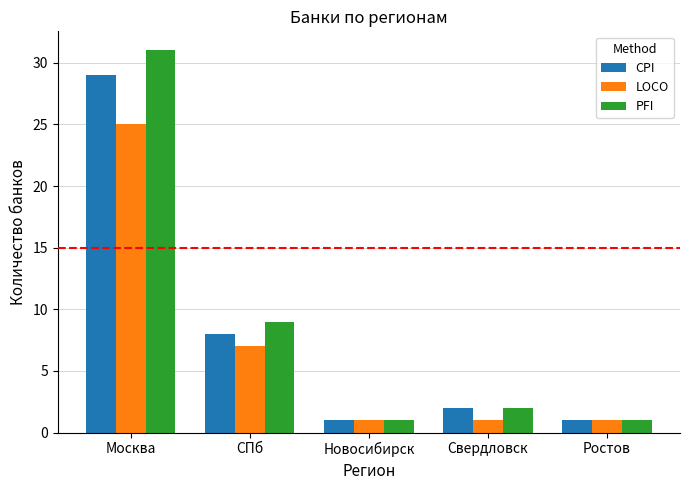

The LOCO series shows 2 at Свердловск. True or false?

False